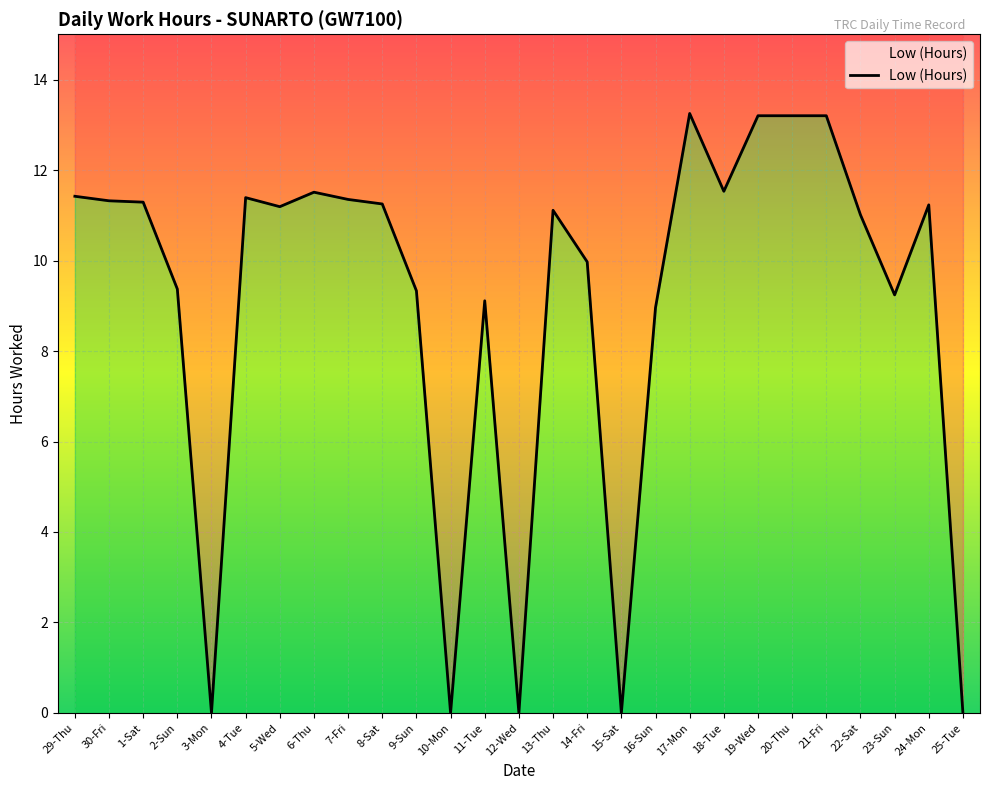

What is the average value?

9.1